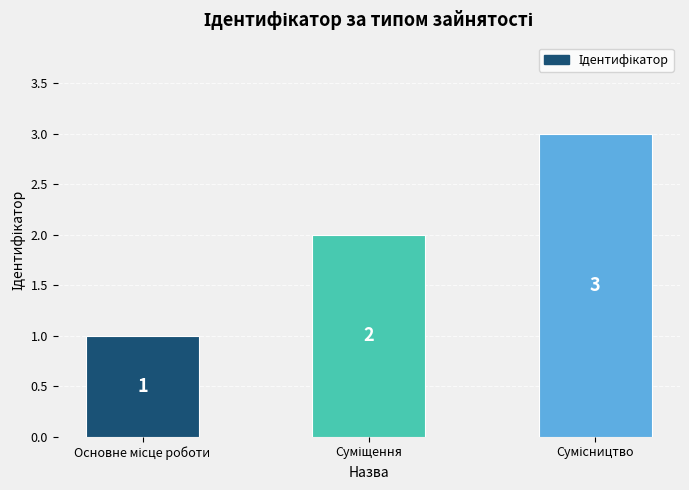

What is the value of the 3rd bar from the left?

3